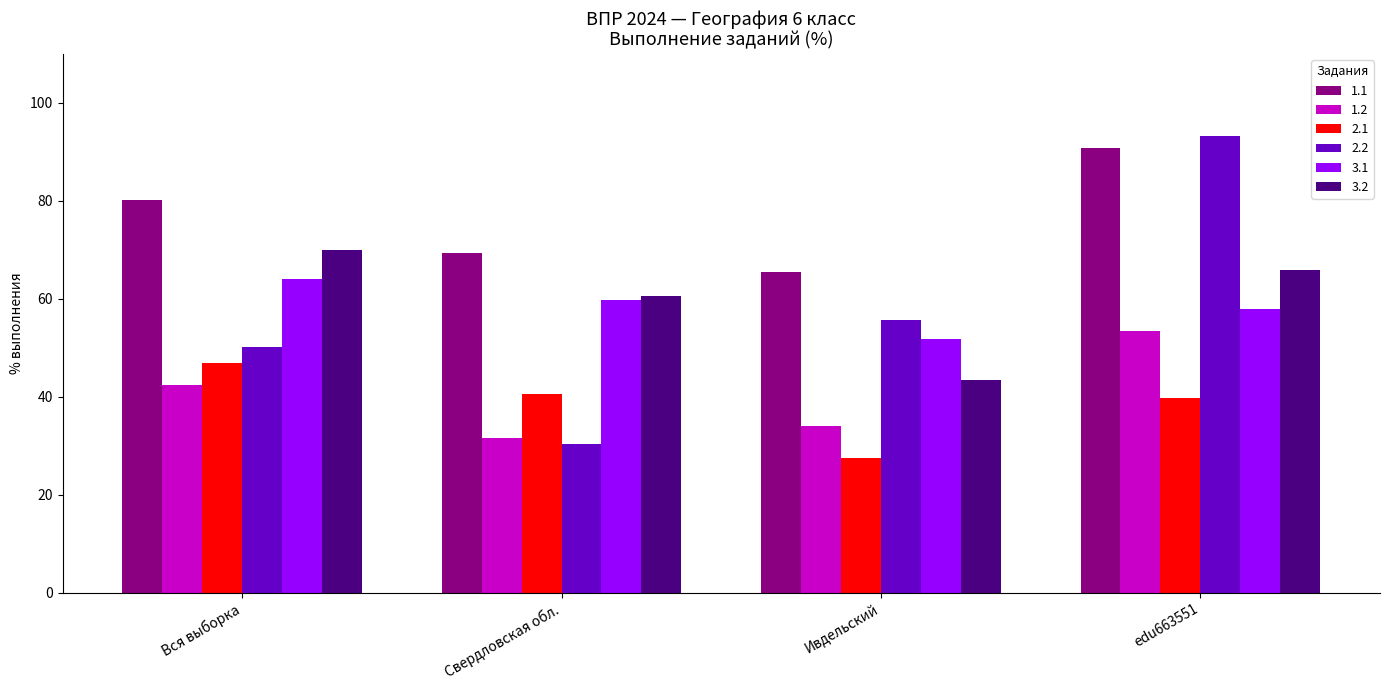

At which label is 3.1 closest to 57?

edu663551